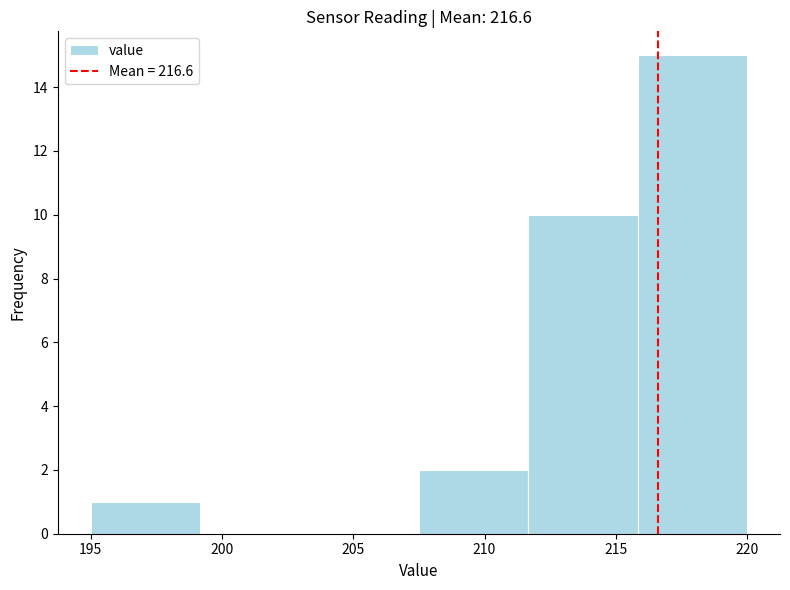

Reading left to right, list every bar in this chart as the range it spans on the x-axis followed by its height. Neither the bar edges nor the heights are printed on the chart, so give them approximately, as read against the axes.

195.0 to 199.0: 1
199.0 to 203.5: 0
203.5 to 207.5: 0
207.5 to 211.5: 2
211.5 to 216.0: 10
216.0 to 220.0: 15